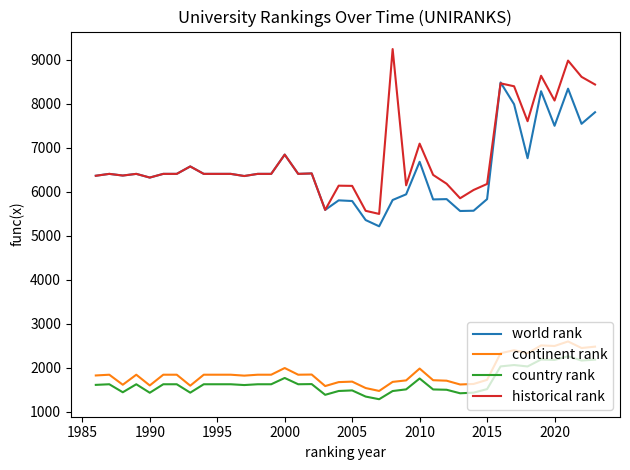

True or false: historical rank and country rank intersect in this chart.

False